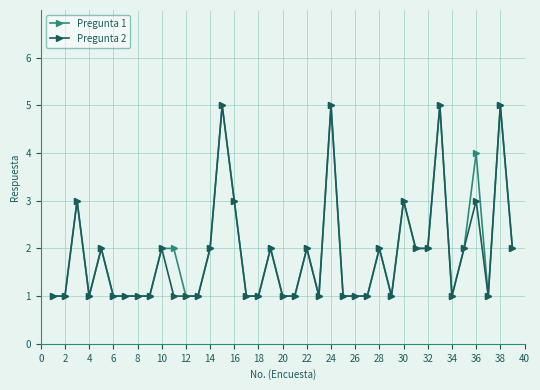

True or false: Pregunta 1 has more than 2 points higher than both neighbors.

True